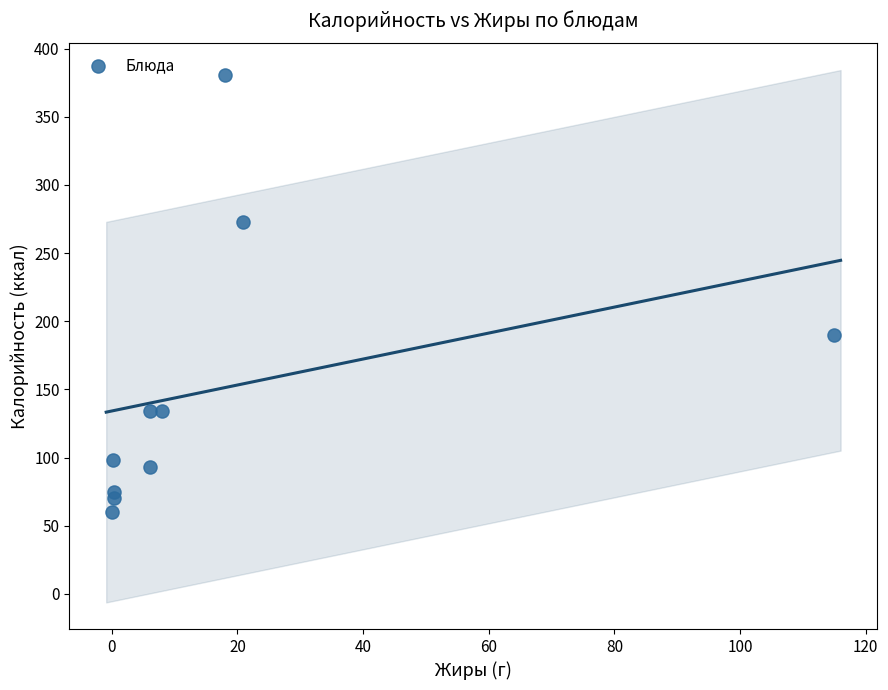

What Y value in the scatter plot is closest to 220?

190.0